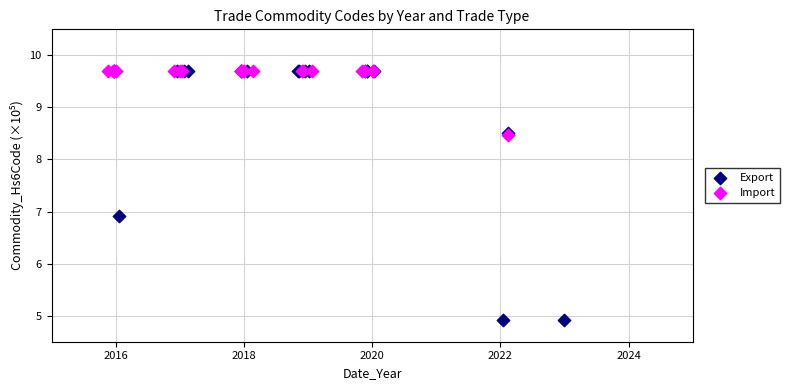

Which series has the widest spread of Y values?

Export